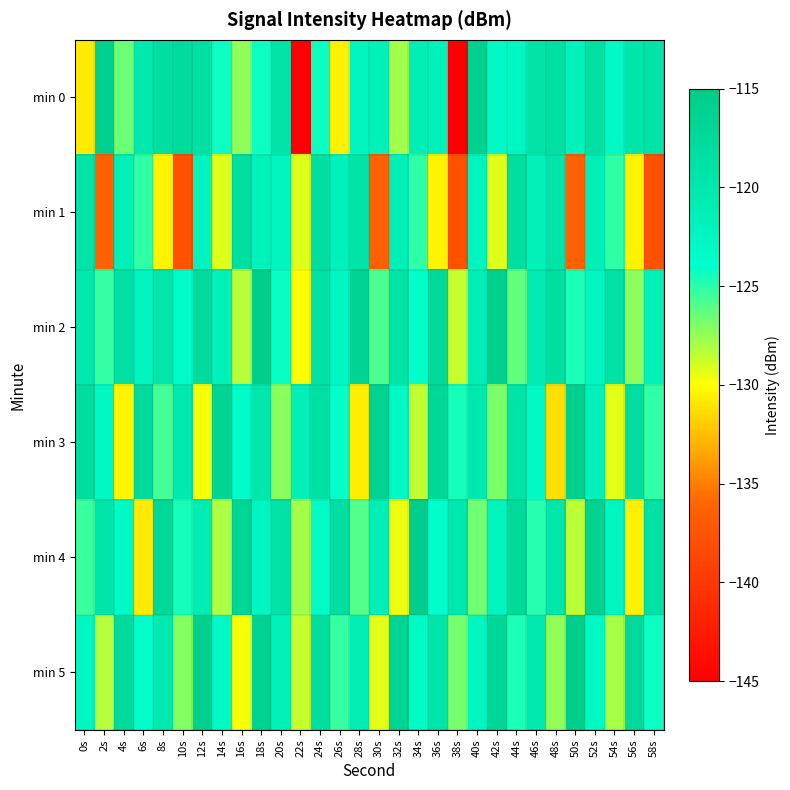

Reading right to left, extract all data points from this chart.

min 0: 58s=-119.4	56s=-119.6	54s=-123.1	52s=-118.6	50s=-121.9	48s=-118.7	46s=-119.3	44s=-122.7	42s=-123.0	40s=-116.0	38s=-144.9	36s=-121.8	34s=-121.1	32s=-127.8	30s=-121.6	28s=-122.2	26s=-130.5	24s=-124.3	22s=-145.0	20s=-119.3	18s=-124.3	16s=-127.3	14s=-124.3	12s=-118.5	10s=-117.8	8s=-118.4	6s=-120.4	4s=-126.5	2s=-115.9	0s=-130.8
min 1: 58s=-137.8	56s=-130.4	54s=-125.1	52s=-121.5	50s=-136.4	48s=-119.3	46s=-121.9	44s=-118.3	42s=-129.2	40s=-122.1	38s=-137.8	36s=-130.4	34s=-125.1	32s=-121.5	30s=-136.4	28s=-119.3	26s=-121.9	24s=-118.3	22s=-129.2	20s=-122.1	18s=-121.9	16s=-118.3	14s=-129.2	12s=-122.1	10s=-137.8	8s=-130.4	6s=-125.1	4s=-121.5	2s=-136.4	0s=-119.3
min 2: 58s=-121.9	56s=-127.4	54s=-119.1	52s=-122.5	50s=-124.7	48s=-118.2	46s=-120.8	44s=-126.3	42s=-115.9	40s=-121.0	38s=-128.6	36s=-117.4	34s=-123.9	32s=-119.3	30s=-125.8	28s=-116.5	26s=-122.7	24s=-118.9	22s=-130.1	20s=-124.2	18s=-115.7	16s=-128.3	14s=-121.6	12s=-117.9	10s=-123.4	8s=-119.8	6s=-122.1	4s=-118.7	2s=-125.3	0s=-120.5
min 3: 58s=-125.1	56s=-118.4	54s=-129.3	52s=-121.7	50s=-115.8	48s=-131.2	46s=-123.0	44s=-119.4	42s=-126.9	40s=-120.1	38s=-124.6	36s=-117.2	34s=-128.5	32s=-122.8	30s=-116.3	28s=-130.7	26s=-124.1	24s=-118.6	22s=-121.4	20s=-127.2	18s=-119.9	16s=-123.5	14s=-116.7	12s=-129.8	10s=-120.3	8s=-125.6	6s=-117.5	4s=-130.4	2s=-122.9	0s=-118.1
min 4: 58s=-118.8	56s=-130.5	54s=-122.3	52s=-116.1	50s=-128.4	48s=-119.7	46s=-124.9	44s=-117.8	42s=-122.1	40s=-126.7	38s=-120.0	36s=-123.8	34s=-115.4	32s=-129.6	30s=-121.3	28s=-125.9	26s=-118.5	24s=-123.4	22s=-127.8	20s=-119.2	18s=-122.6	16s=-116.9	14s=-128.1	12s=-120.7	10s=-124.5	8s=-117.3	6s=-130.8	4s=-123.2	2s=-119.6	0s=-125.4
min 5: 58s=-124.3	56s=-117.4	54s=-128.0	52s=-122.9	50s=-115.6	48s=-127.5	46s=-120.2	44s=-124.7	42s=-117.0	40s=-122.4	38s=-126.8	36s=-119.5	34s=-123.1	32s=-116.7	30s=-129.4	28s=-121.0	26s=-125.3	24s=-118.2	22s=-128.6	20s=-121.8	18s=-116.4	16s=-129.8	14s=-123.3	12s=-115.9	10s=-127.1	8s=-120.5	6s=-124.0	4s=-117.6	2s=-128.3	0s=-122.7